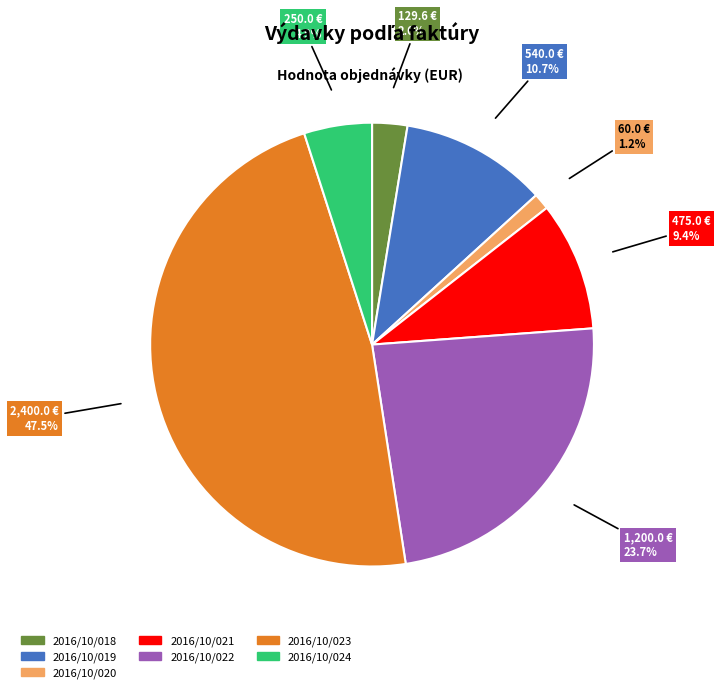

Rank the categories by value from highest to lowest.

2016/10/023, 2016/10/022, 2016/10/019, 2016/10/021, 2016/10/024, 2016/10/018, 2016/10/020